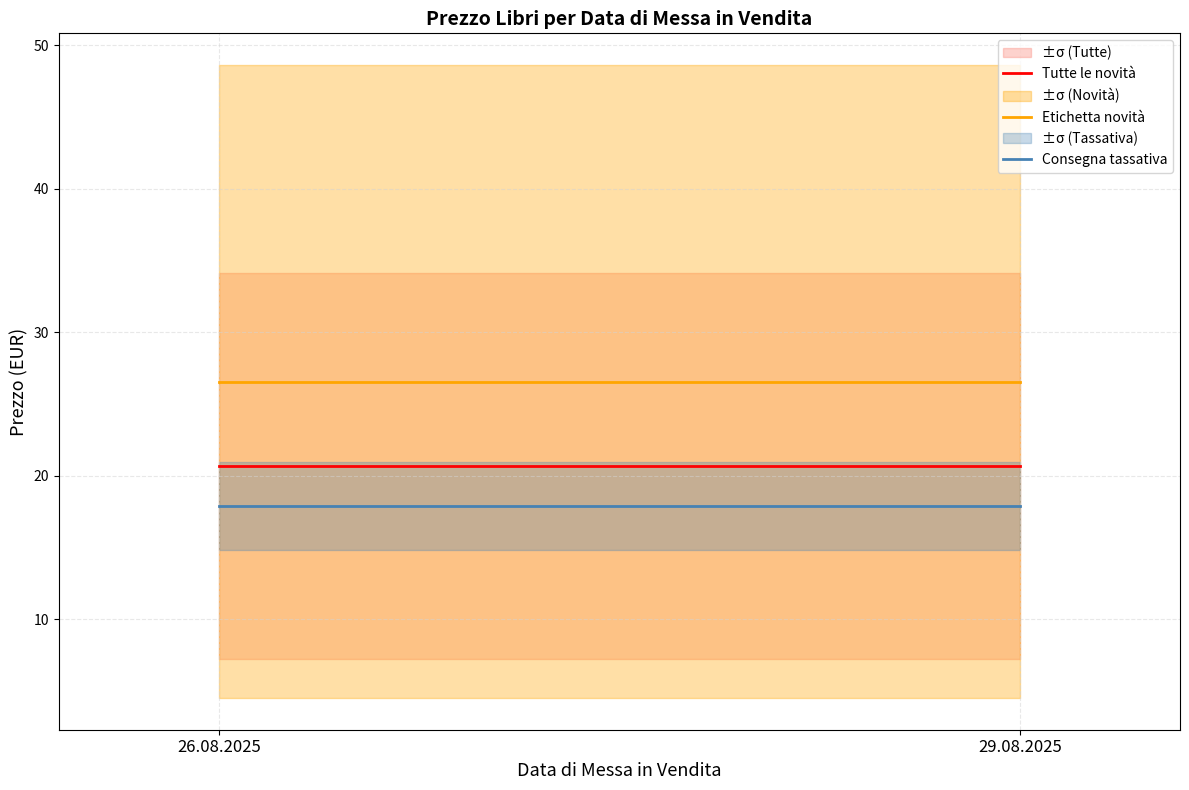

Between 26.08.2025 and 29.08.2025, which series saw the biggest shift?

Tutte le novità